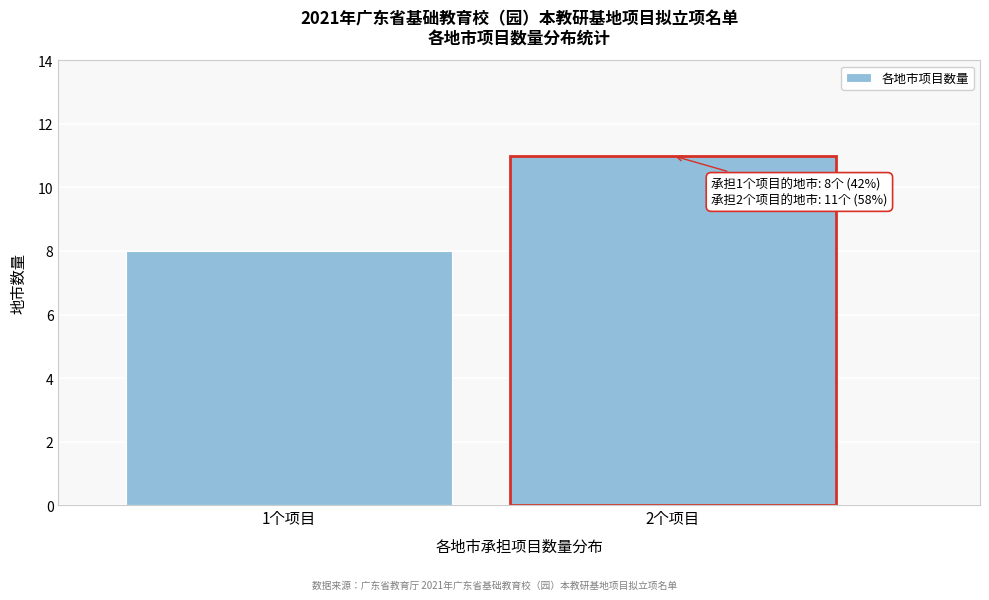

Reading left to right, transcribe all the data shown in this chart.

1个项目=8	2个项目=11